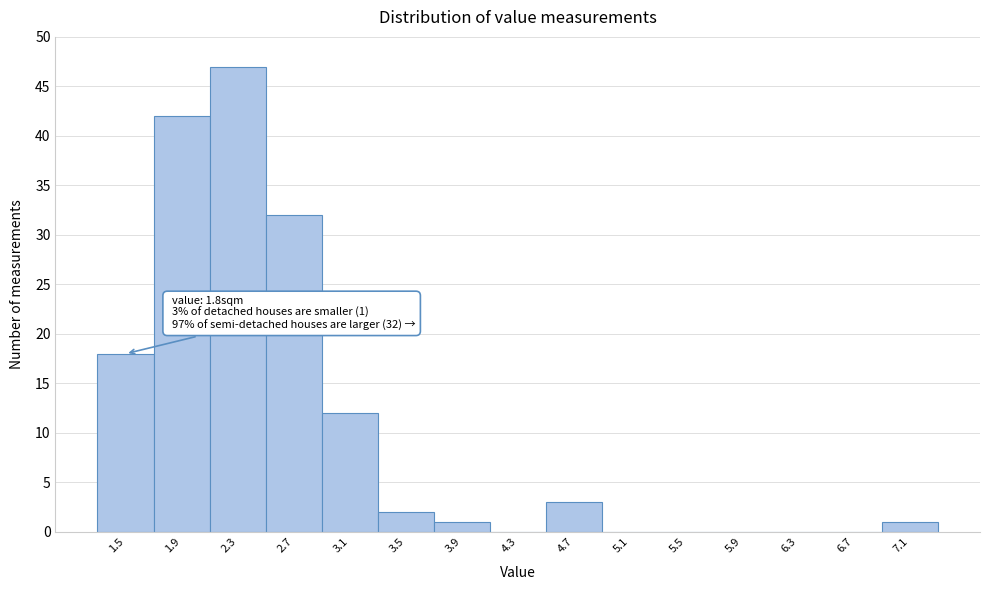

Reading left to right, what are all the values shown in this chart?

1.5=18	1.9=42	2.3=47	2.7=32	3.1=12	3.5=2	3.9=1	4.3=0	4.7=3	5.1=0	5.5=0	5.9=0	6.3=0	6.7=0	7.1=1